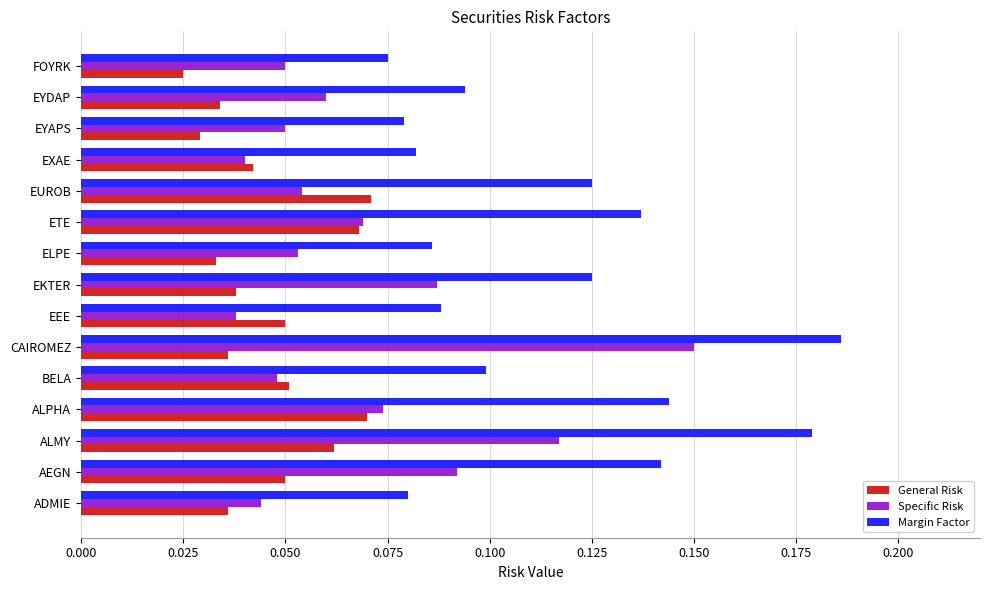

List the series in order of their peak value, highest first.

Margin Factor, Specific Risk, General Risk